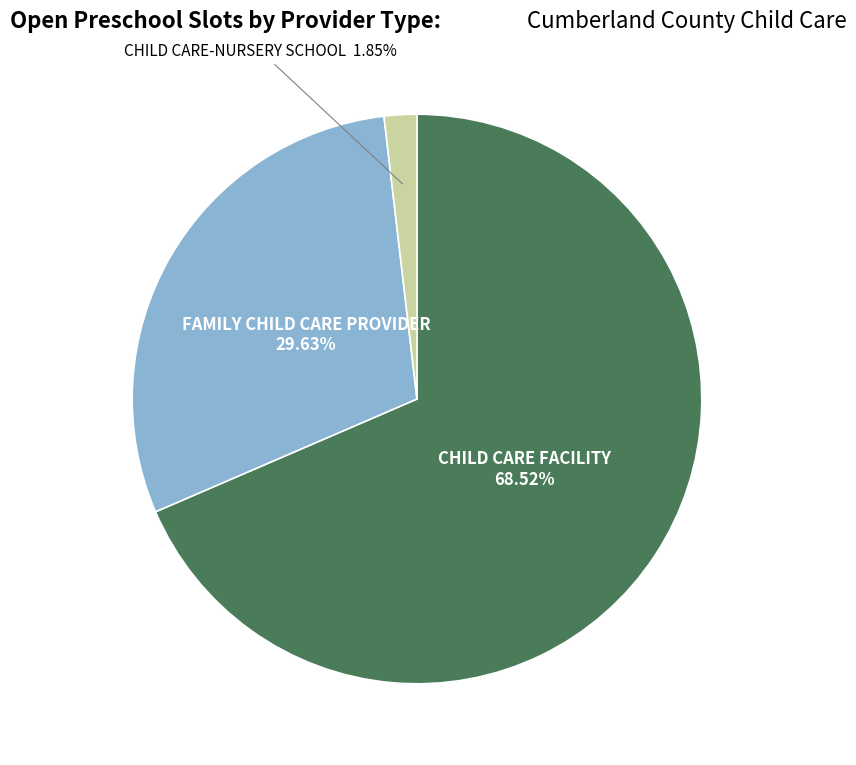

Is it true that CHILD CARE FACILITY is 80% of the pie?

False